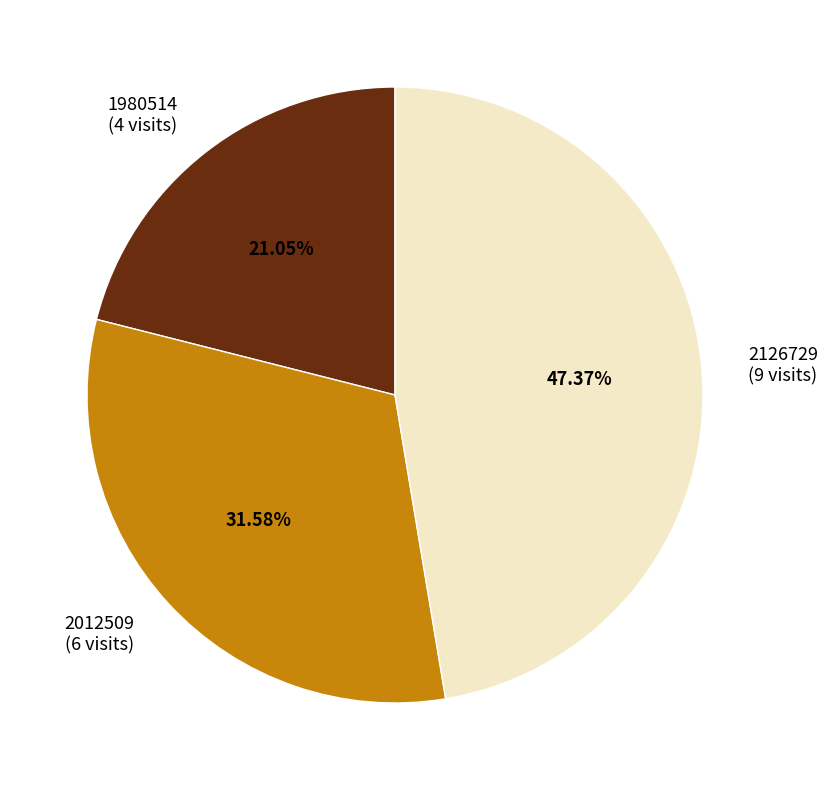

Is there a majority slice in this chart?

No